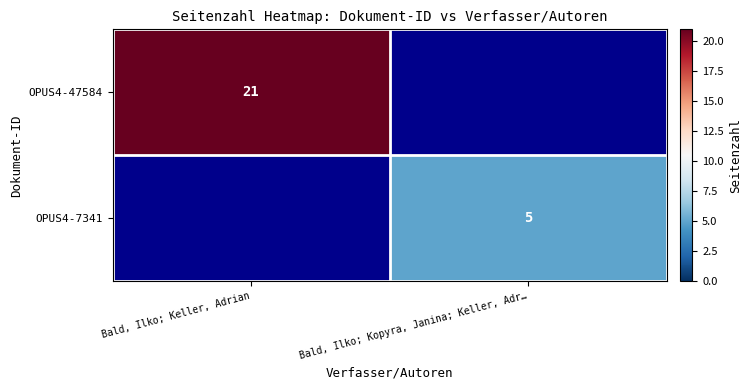

What is the approximate value of OPUS4-47584 at Bald, Ilko; Keller, Adrian?

21.0